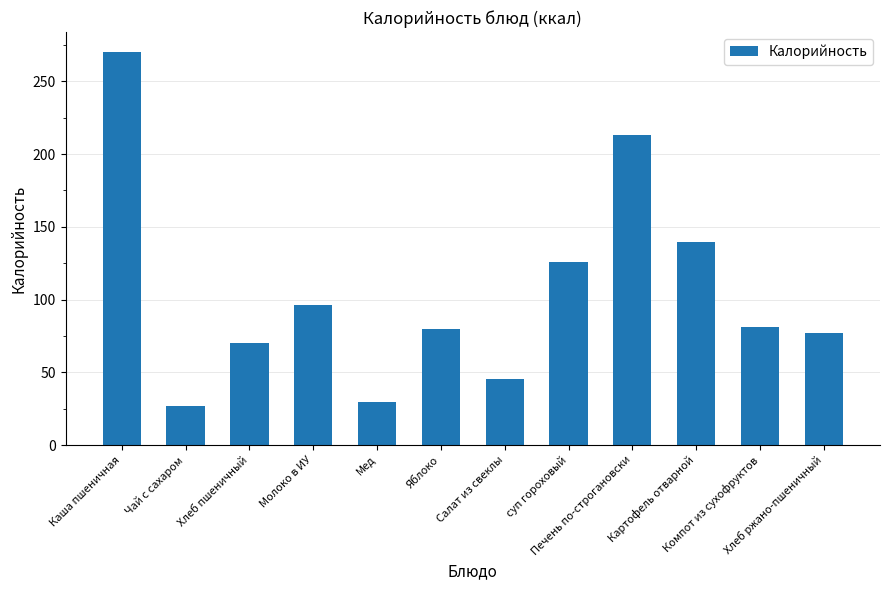

Which has a higher value, Салат из свеклы or Хлеб пшеничный?

Хлеб пшеничный